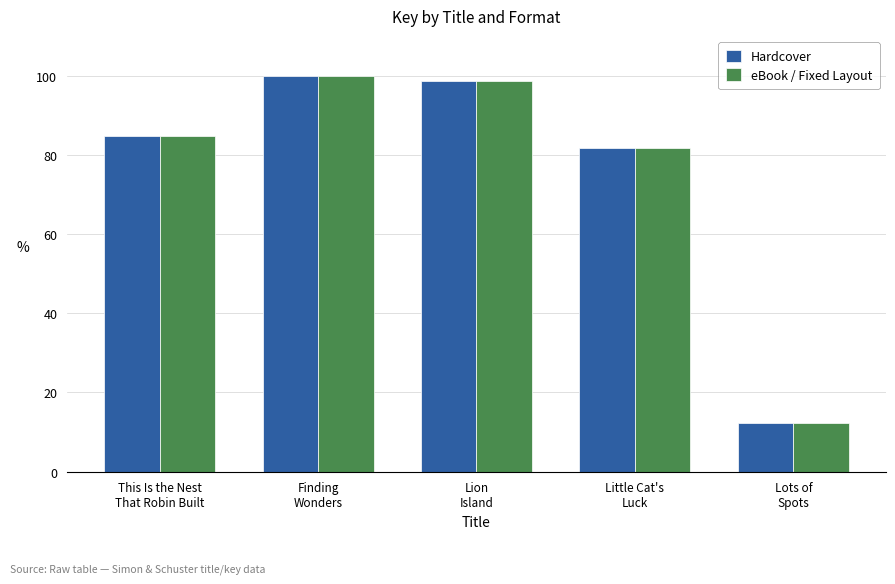

What is the value of the Hardcover bar at the 1st from the left?

84.7